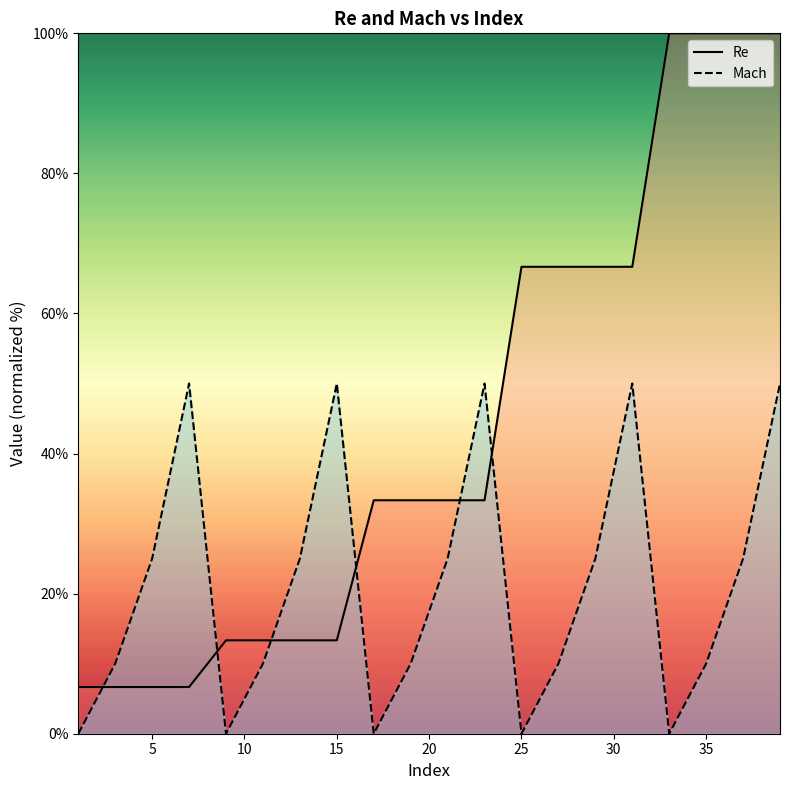

Reading right to left, list all the values displayed in this chart.

Re: 100.0	100.0	100.0	100.0	66.7	66.7	66.7	66.7	33.3	33.3	33.3	33.3	13.3	13.3	13.3	13.3	6.7	6.7	6.7	6.7
Mach: 50.0	25.0	10.0	0.0	50.0	25.0	10.0	0.0	50.0	25.0	10.0	0.0	50.0	25.0	10.0	0.0	50.0	25.0	10.0	0.0